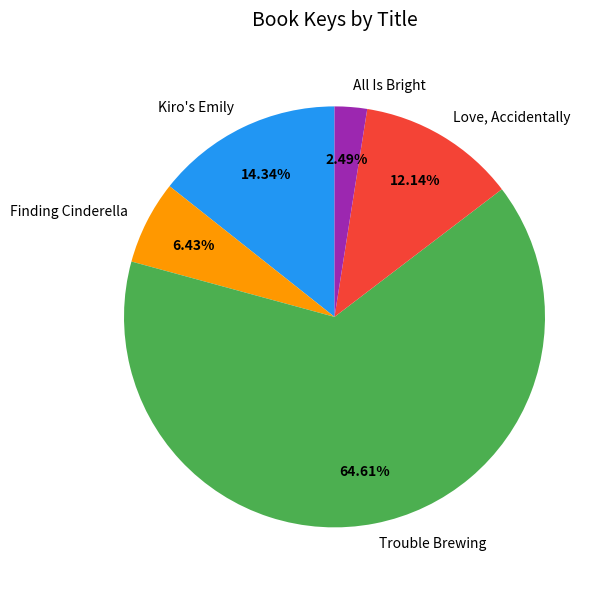

How many slices are in this pie chart?

5